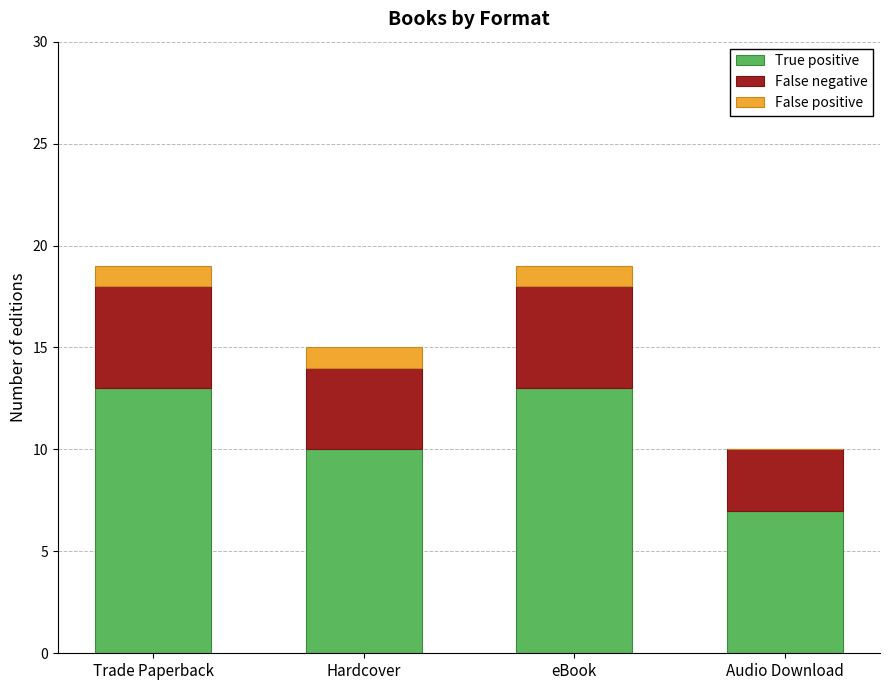

How many distinct data groups are displayed?

3